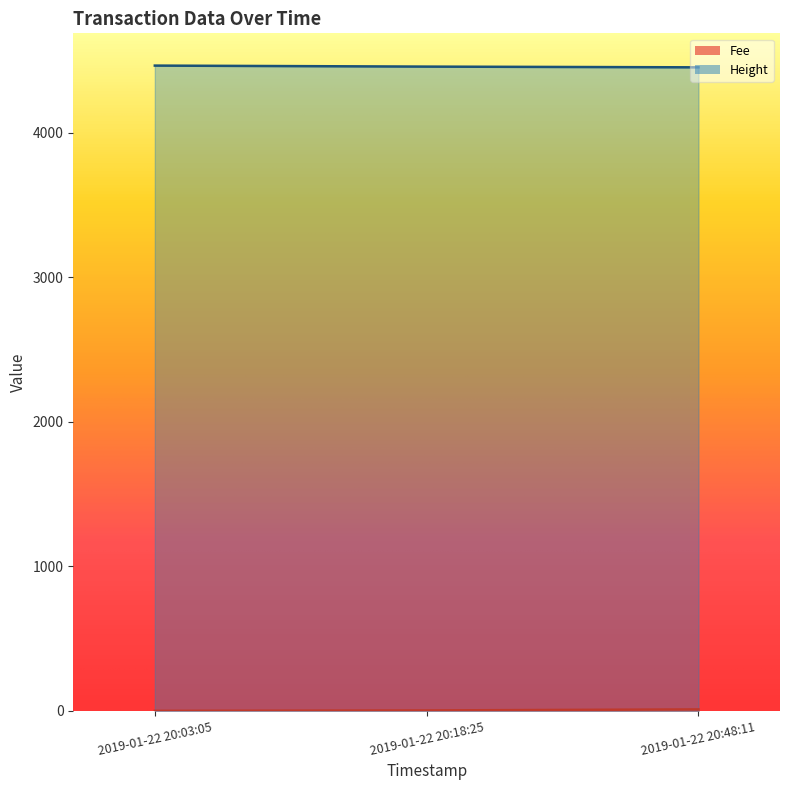

What is the difference between the Fee values at 2019-01-22 20:48:11 and 2019-01-22 20:03:05?

10.1